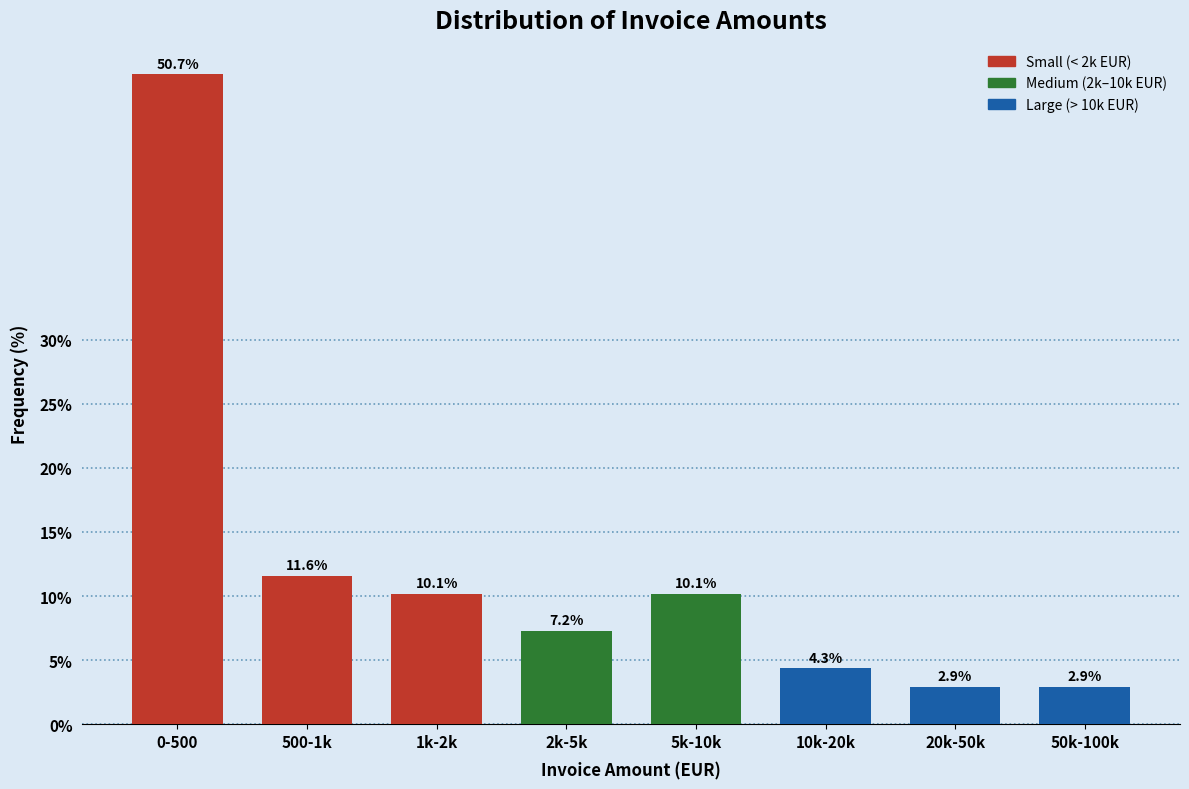

Reading left to right, list all the values displayed in this chart.

0-500=50.7	500-1k=11.6	1k-2k=10.1	2k-5k=7.2	5k-10k=10.1	10k-20k=4.3	20k-50k=2.9	50k-100k=2.9